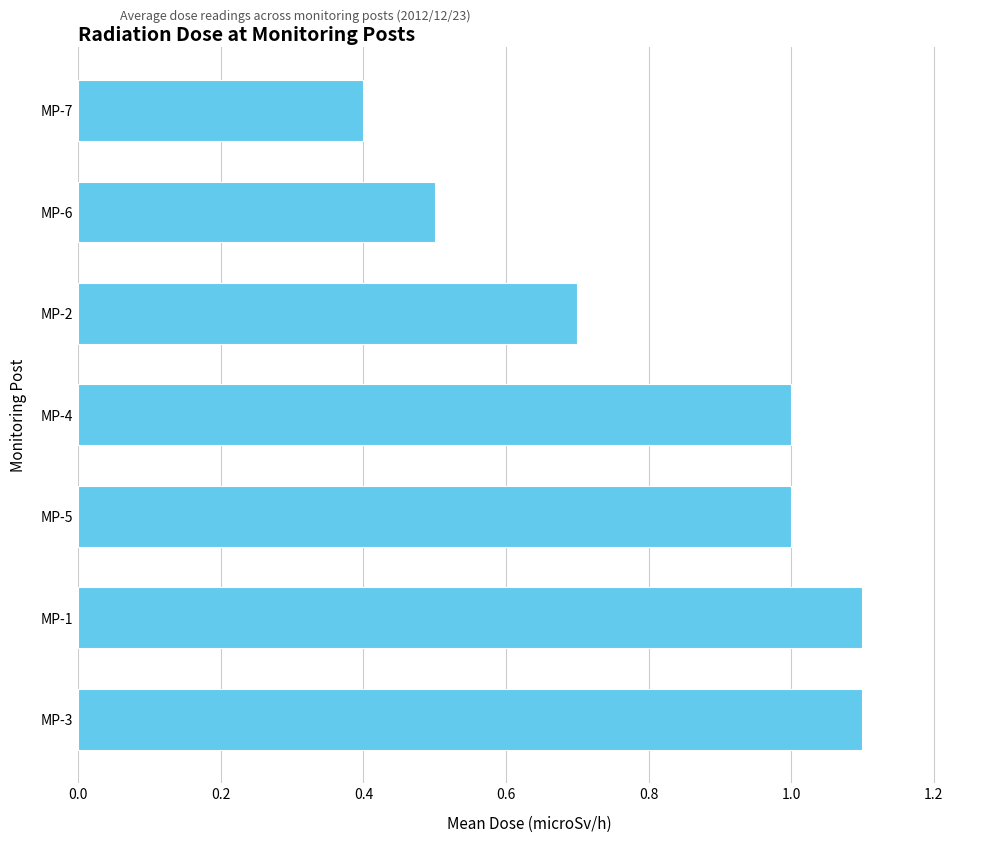

How many series are shown in this chart?

1